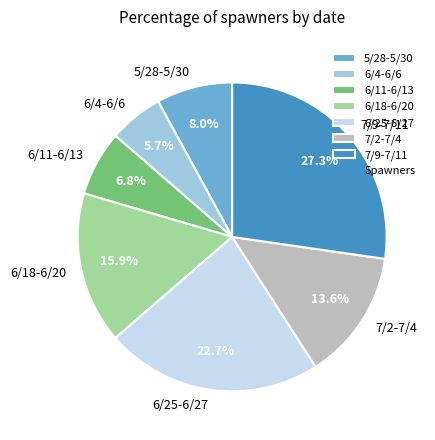

What percentage do 6/18-6/20 and 6/4-6/6 together represent?

21.6%